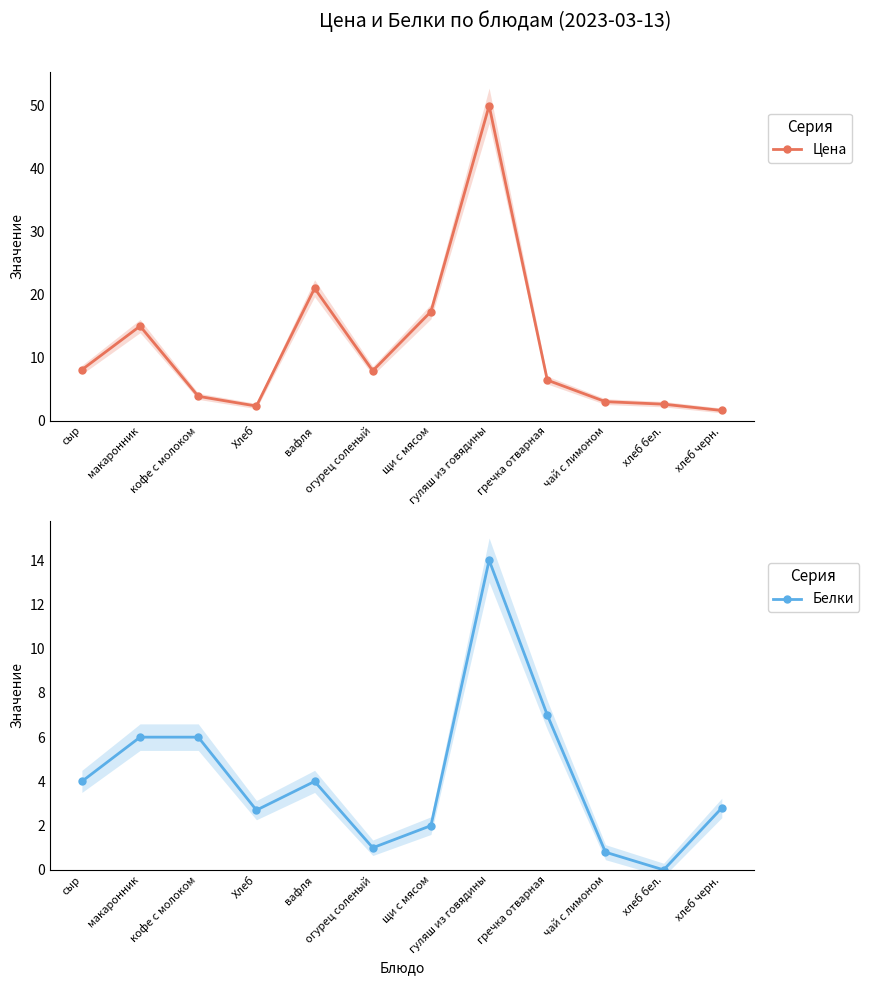

Reading left to right, list all the values displayed in this chart.

Цена: 8.1	15.0	3.9	2.3	21.0	7.9	17.3	50.0	6.4	3.0	2.6	1.6
Белки: 4.0	6.0	6.0	2.7	4.0	1.0	2.0	14.0	7.0	0.8	0.0	2.8